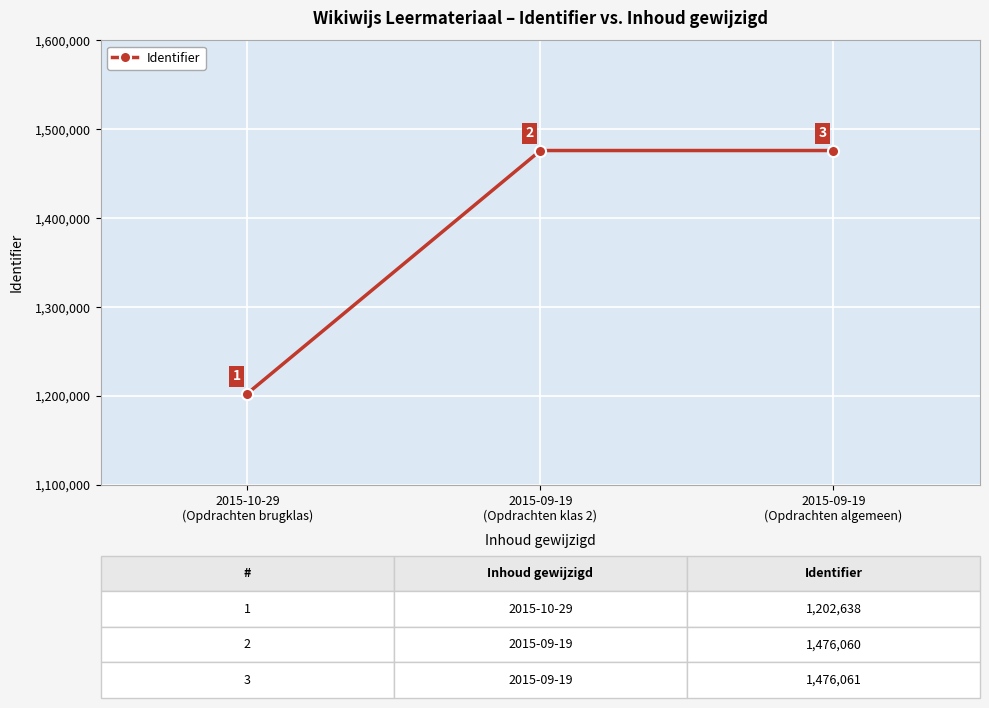

Rank the categories by value from highest to lowest.

2015-09-19
(Opdrachten algemeen), 2015-09-19
(Opdrachten klas 2), 2015-10-29
(Opdrachten brugklas)